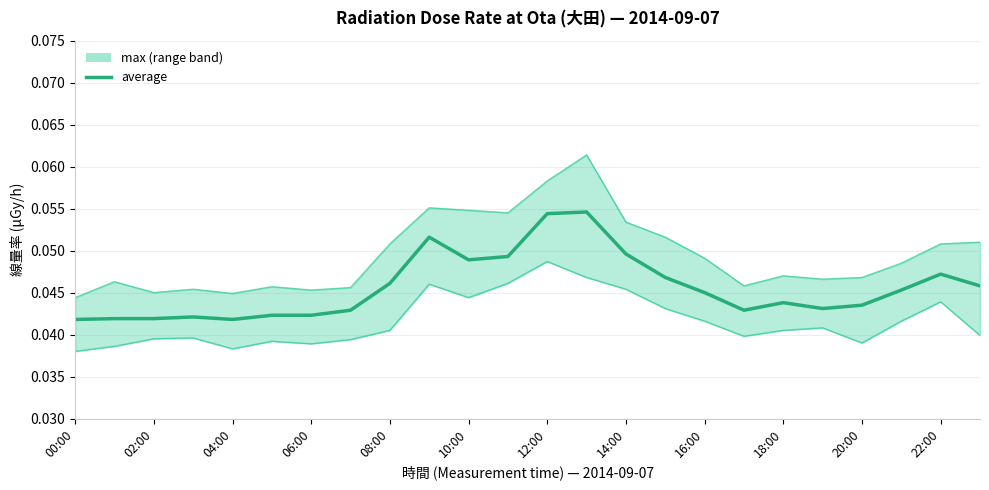

True or false: the data shows 0.0 at 16:00.

True